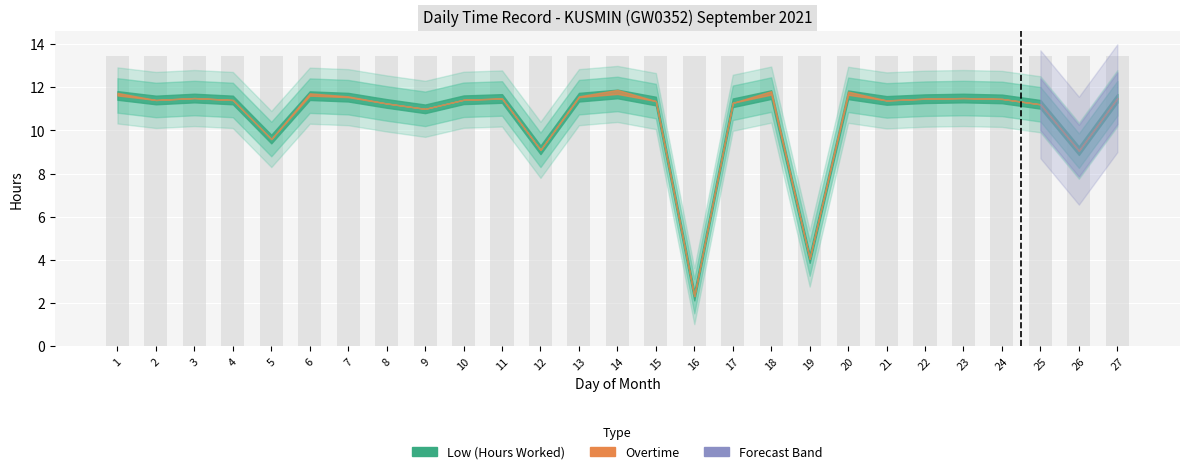

The value of Low (Hours Worked) at 15 is 18.8. True or false?

False